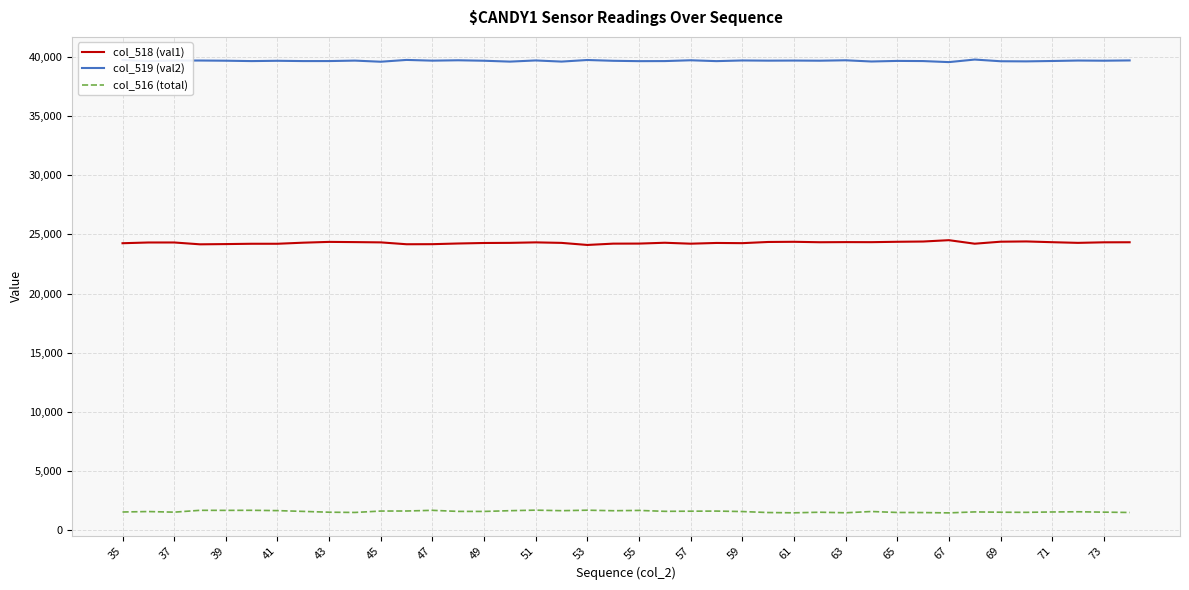

List the series in order of their peak value, highest first.

col_519 (val2), col_518 (val1), col_516 (total)